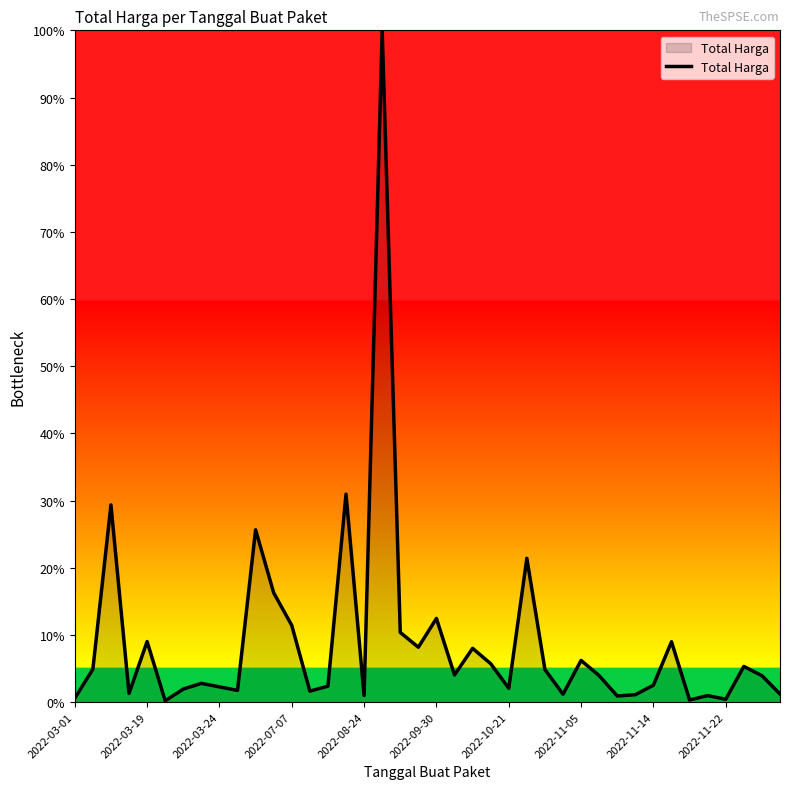

What is the maximum value shown in the chart?

100.0